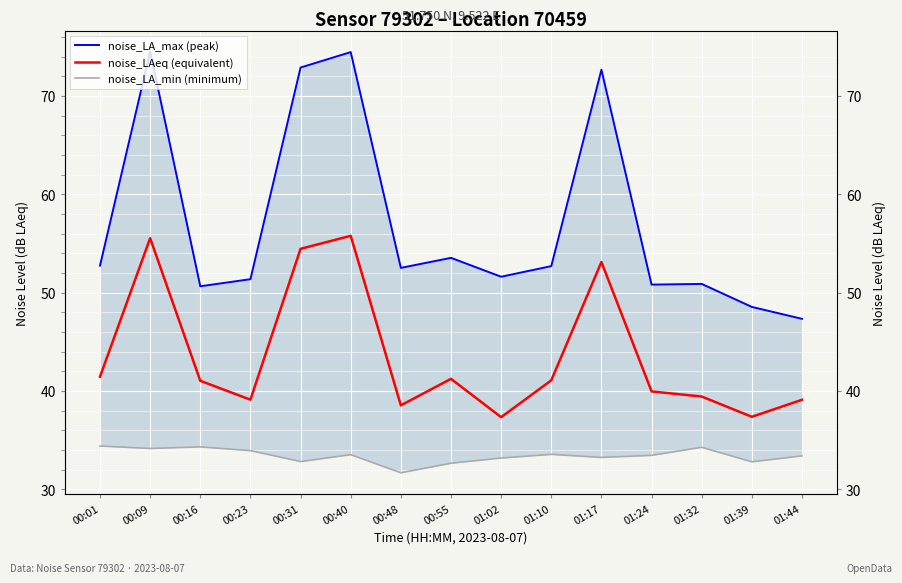

Read the noise_LA_min (minimum) value at 00:16.

34.3